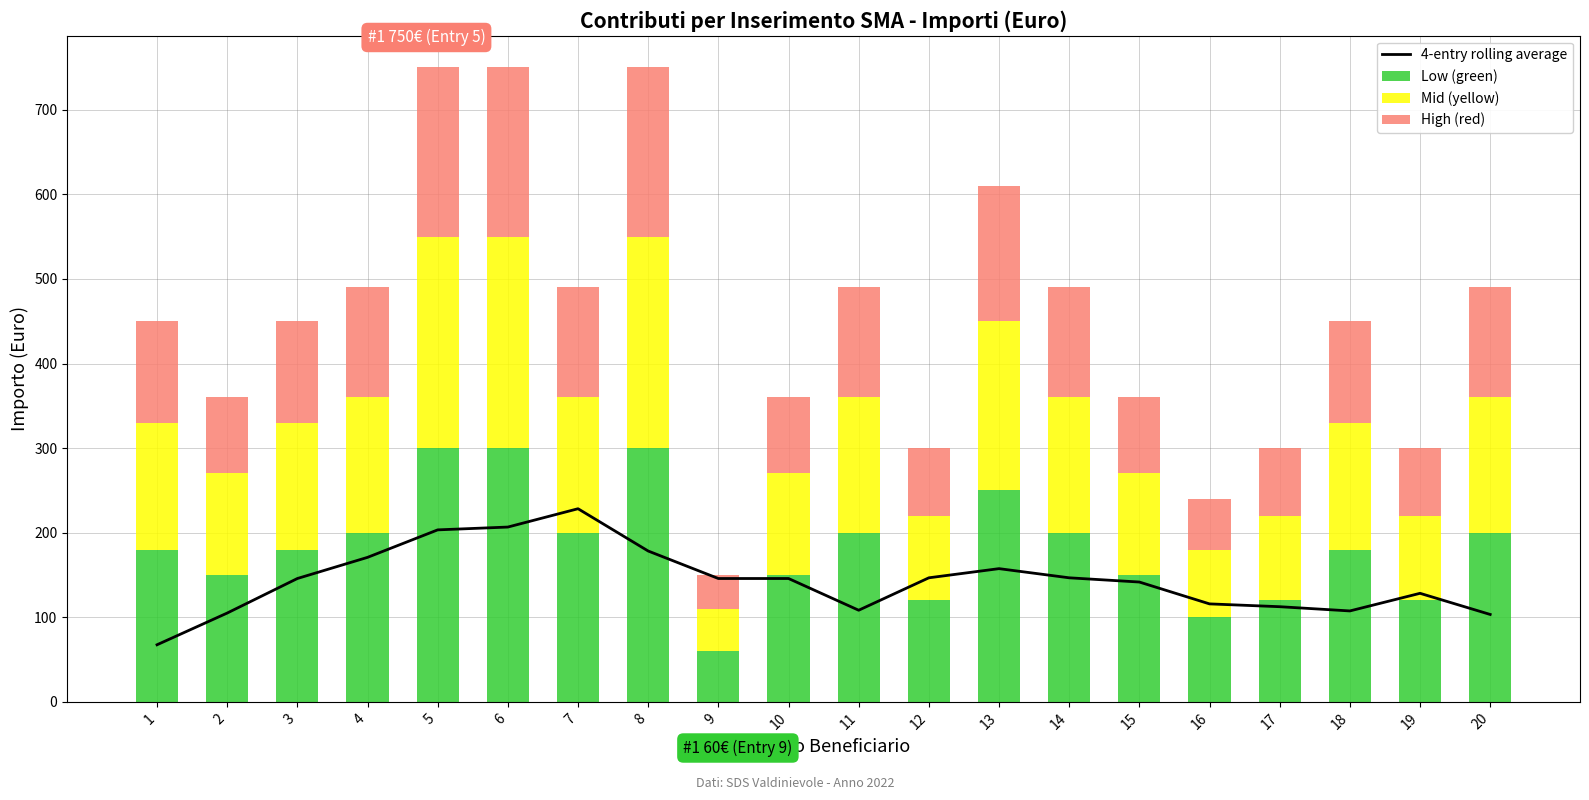

At which category is the sum across all series the highest?

6